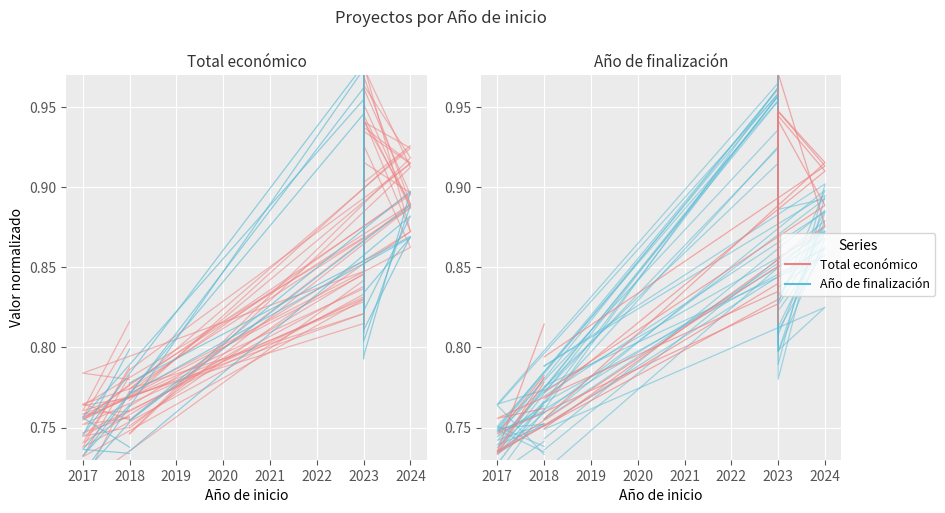

List the series in order of their peak value, lowest first.

Total económico, Año de finalización